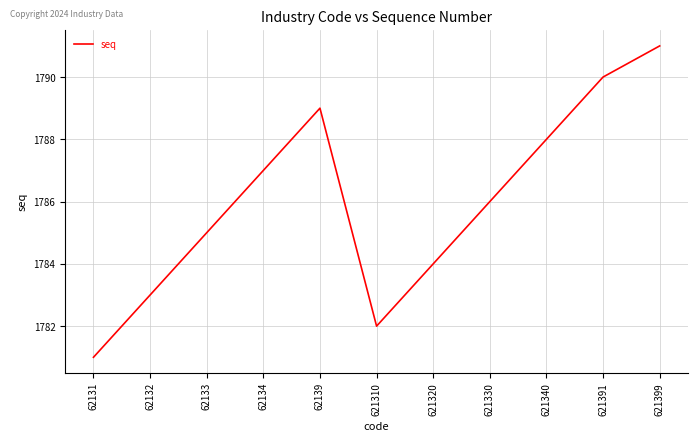

What is the difference between the values at 621391 and 621340?

2